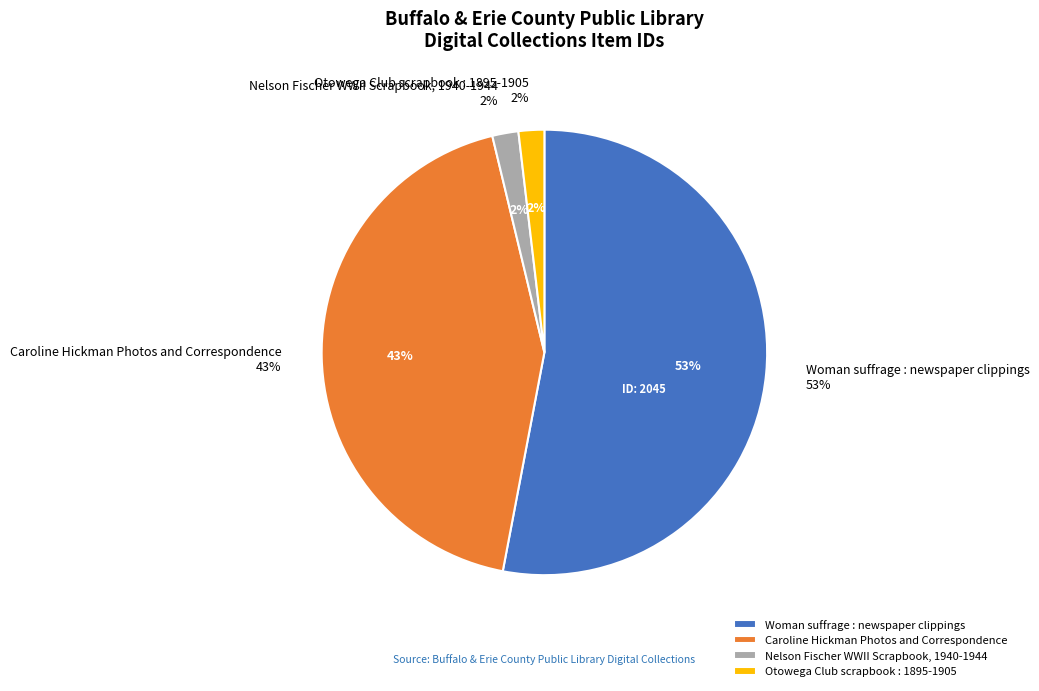

What percentage is NOT represented by Nelson Fischer WWII Scrapbook, 1940-1944?

98.1%